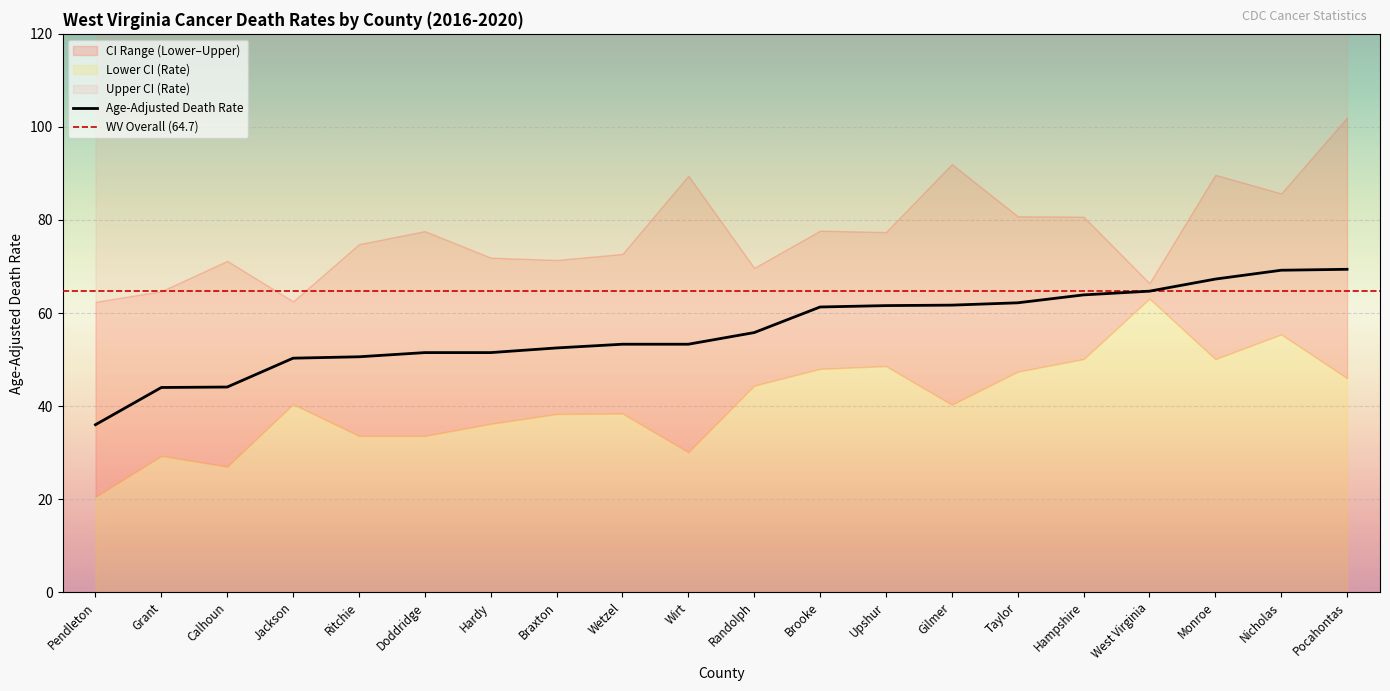

What is the label of the 14th point from the right?

Hardy